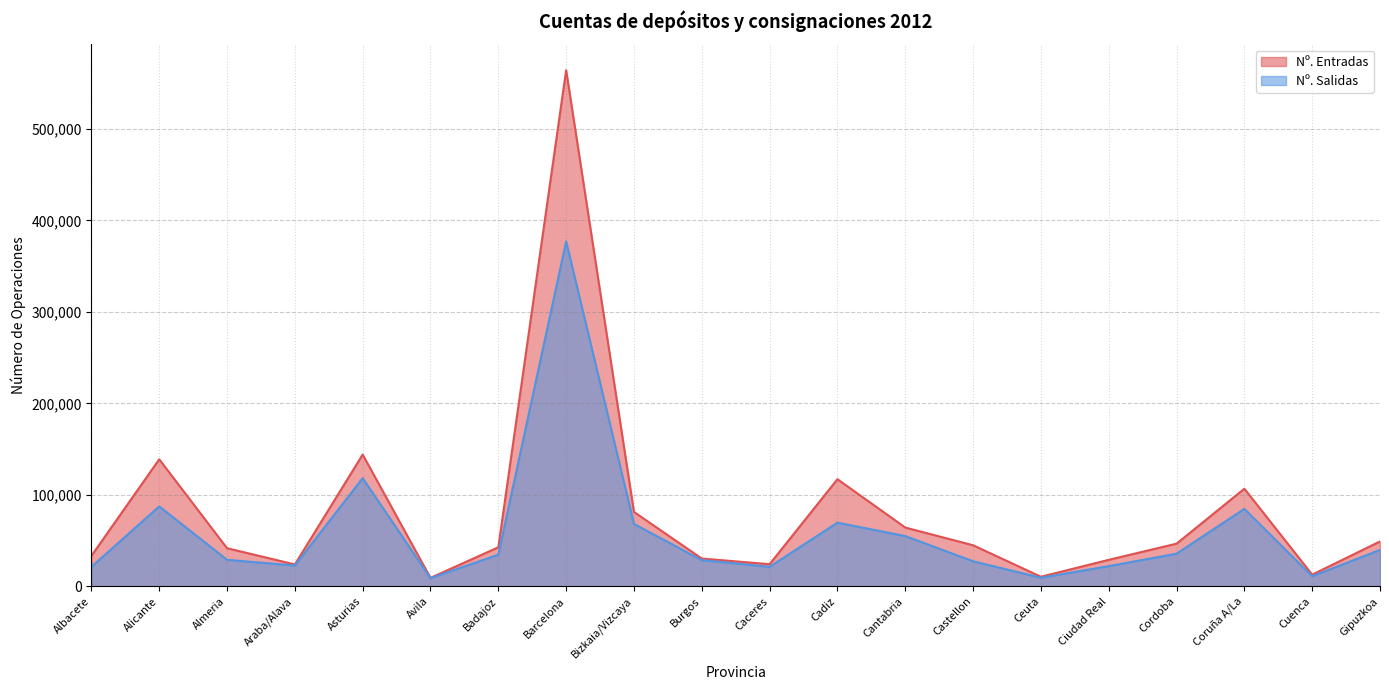

What is the difference between the second highest and minimum values in the Nº. Salidas series?

109287